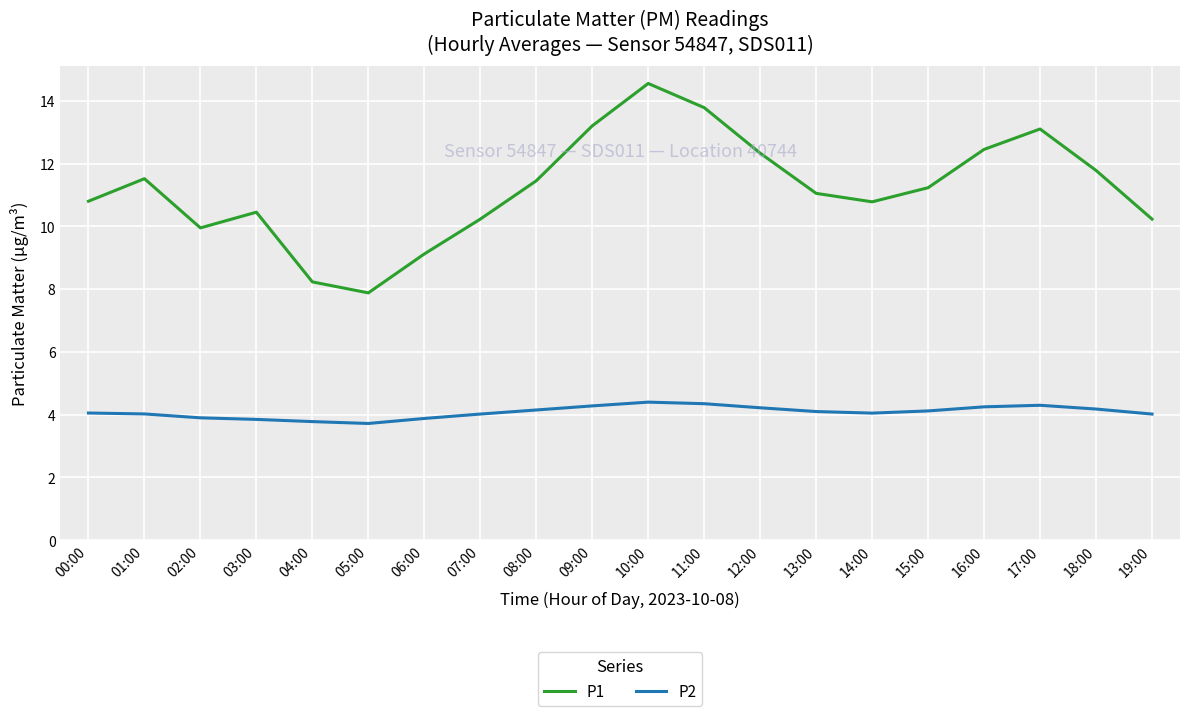

Is it true that P2 equals 3.9 at 06:00?

True